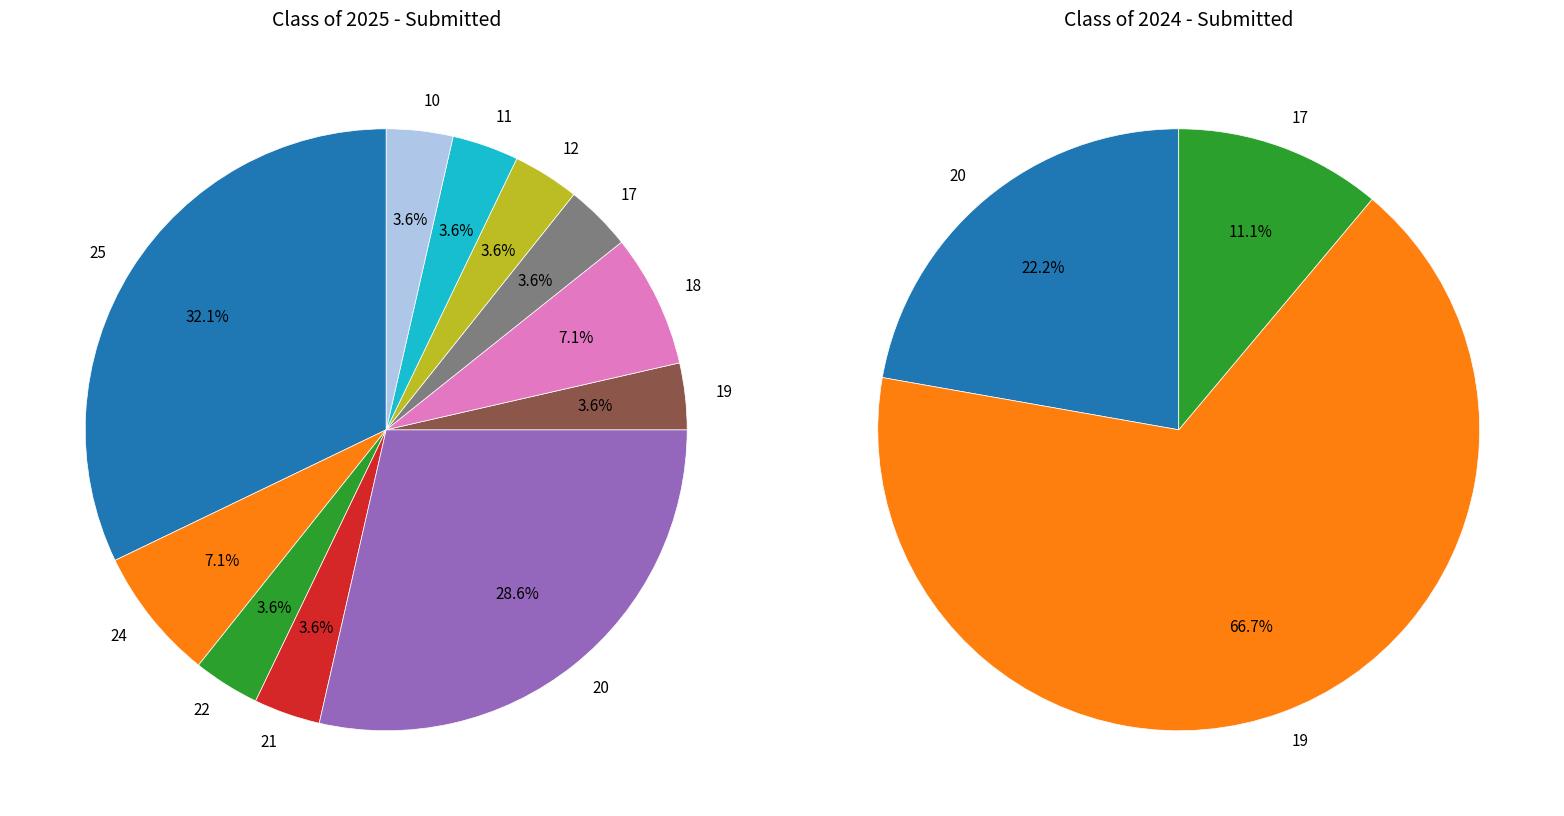

Count the number of slices in the pie.

11